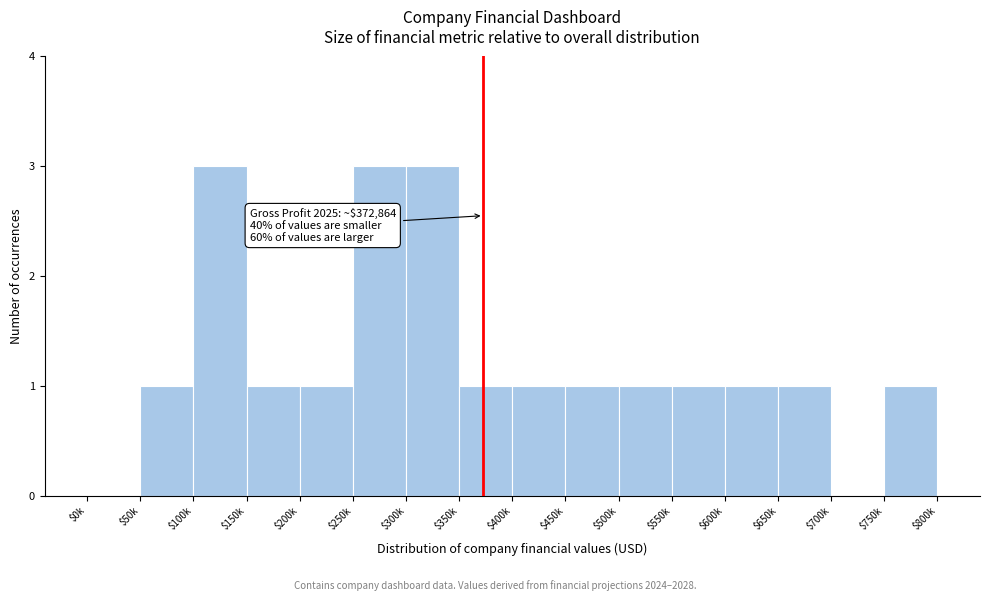

What is the sum of all values?

20